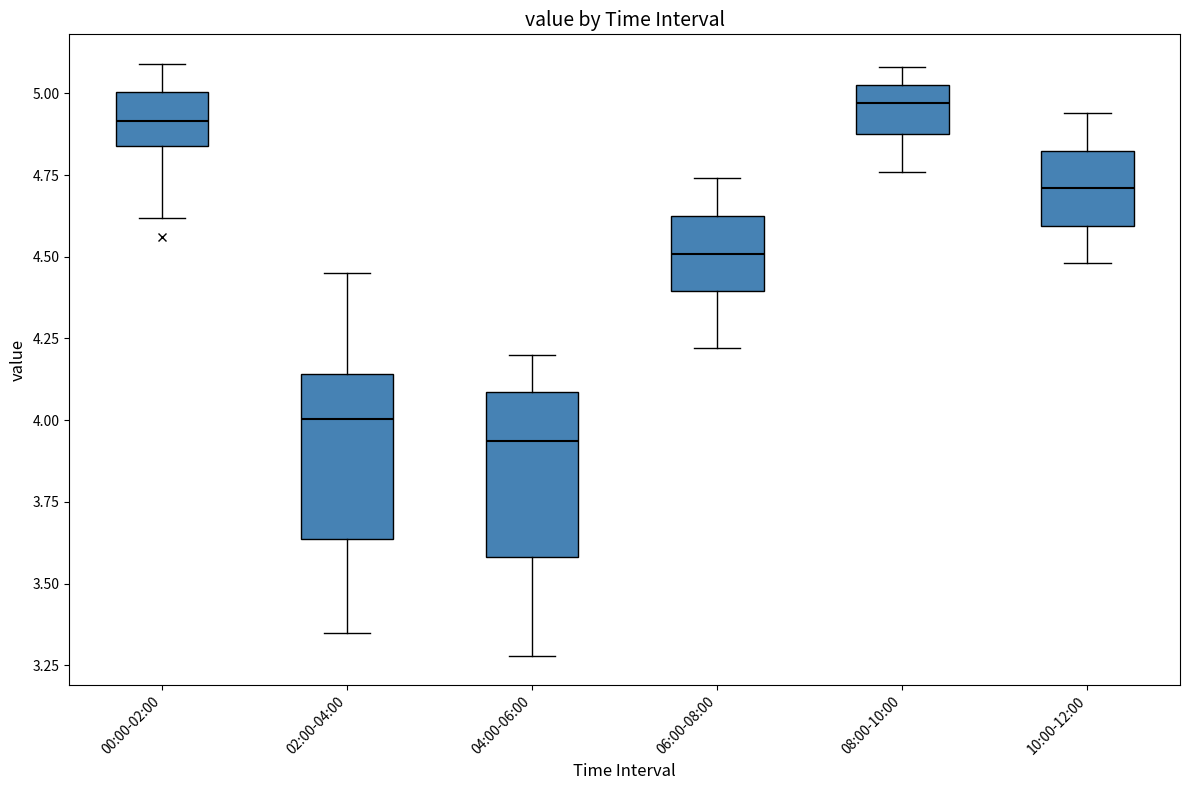

Reading left to right, read every box against the y-axis: the position of its median line, the range the box covers, and the ends of its whiskers. The values are not printed on the chart, so give them approximately, as read against the axis.

00:00-02:00: median 4.90, box 4.85 to 5.00, whiskers 4.60 to 5.10
02:00-04:00: median 4.00, box 3.65 to 4.15, whiskers 3.35 to 4.45
04:00-06:00: median 3.95, box 3.60 to 4.10, whiskers 3.30 to 4.20
06:00-08:00: median 4.50, box 4.40 to 4.65, whiskers 4.20 to 4.75
08:00-10:00: median 4.95, box 4.90 to 5.05, whiskers 4.75 to 5.10
10:00-12:00: median 4.70, box 4.60 to 4.85, whiskers 4.50 to 4.95